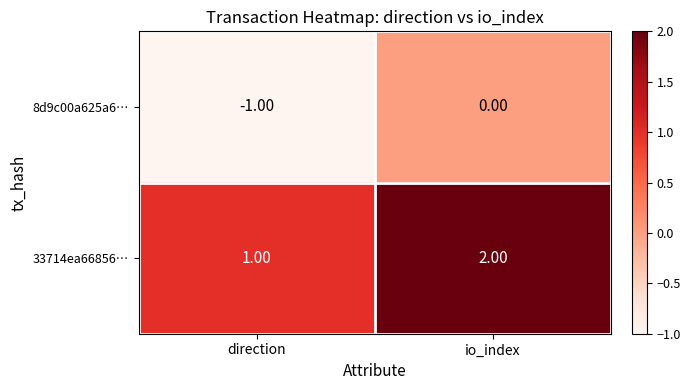

At io_index, list the series in order from smallest to largest.

8d9c00a625a6…, 33714ea66856…